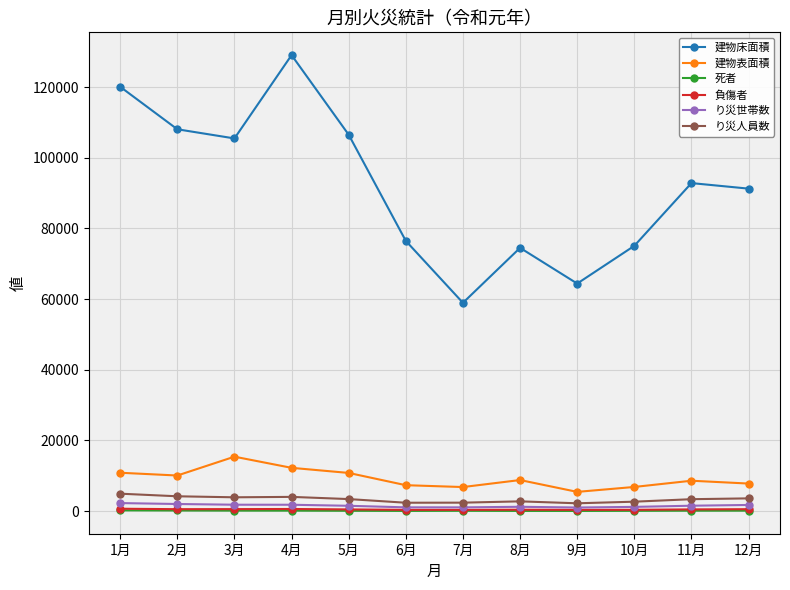

What is the difference between the maximum and minimum values in the り災人員数 series?

2718